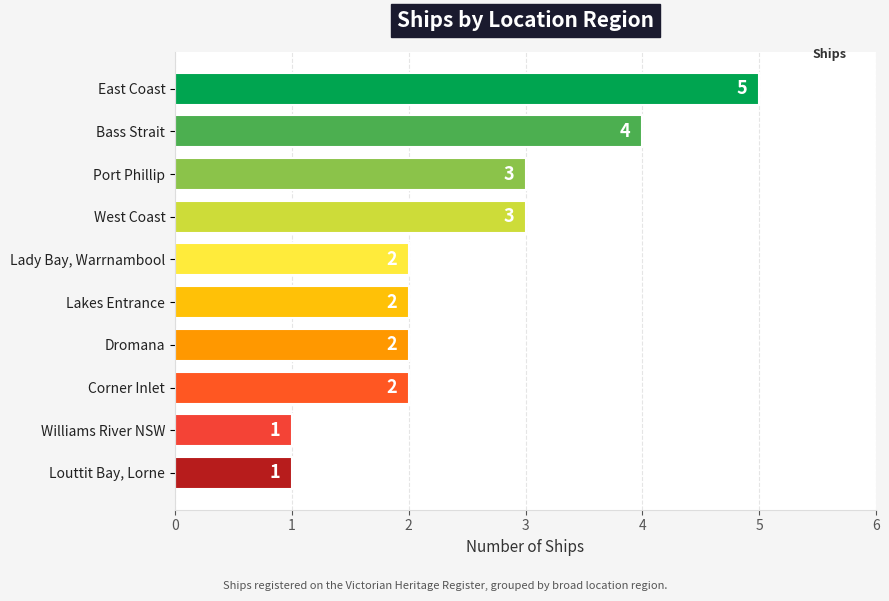

How many bars are there in total?

10